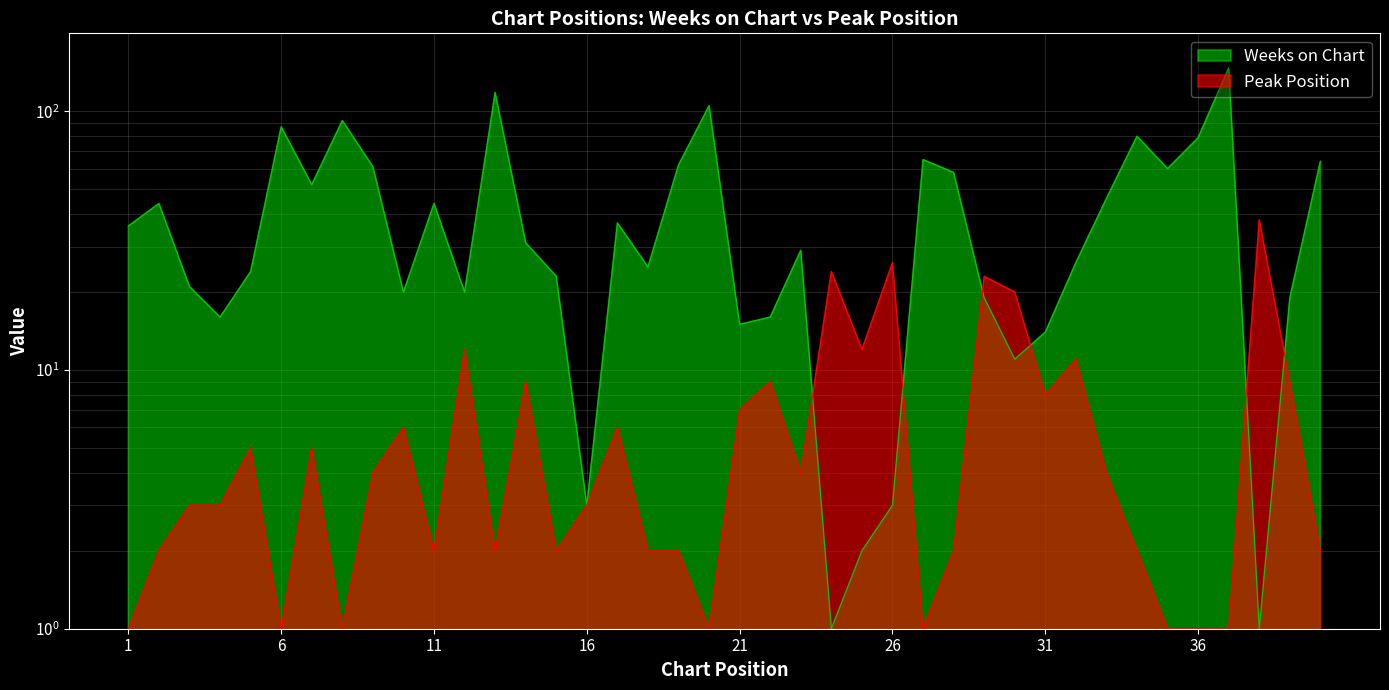

Which series has the largest total across all categories?

Weeks on Chart